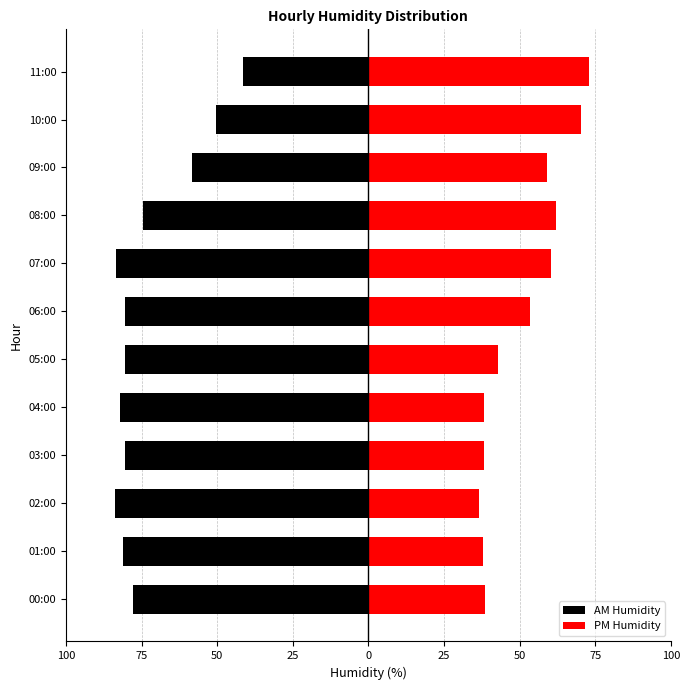

Reading left to right, transcribe all the data shown in this chart.

AM Humidity: -77.9	-81.2	-83.8	-80.4	-82.3	-80.5	-80.5	-83.5	-74.6	-58.5	-50.5	-41.4
PM Humidity: 38.4	38.0	36.6	38.2	38.3	42.8	53.3	60.5	62.0	58.9	70.2	72.9